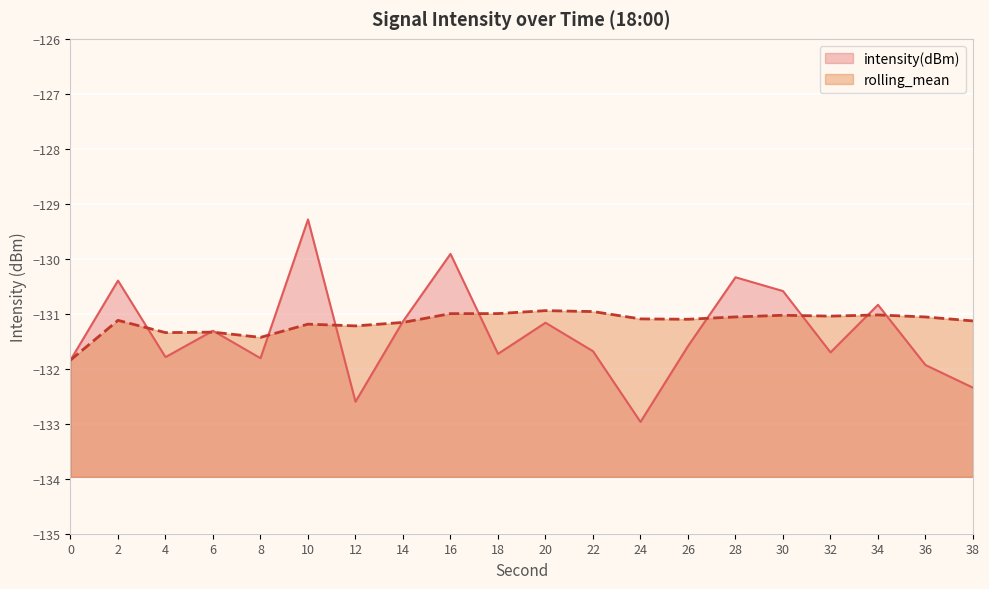

At which category does the chart reach its minimum across all series?

24